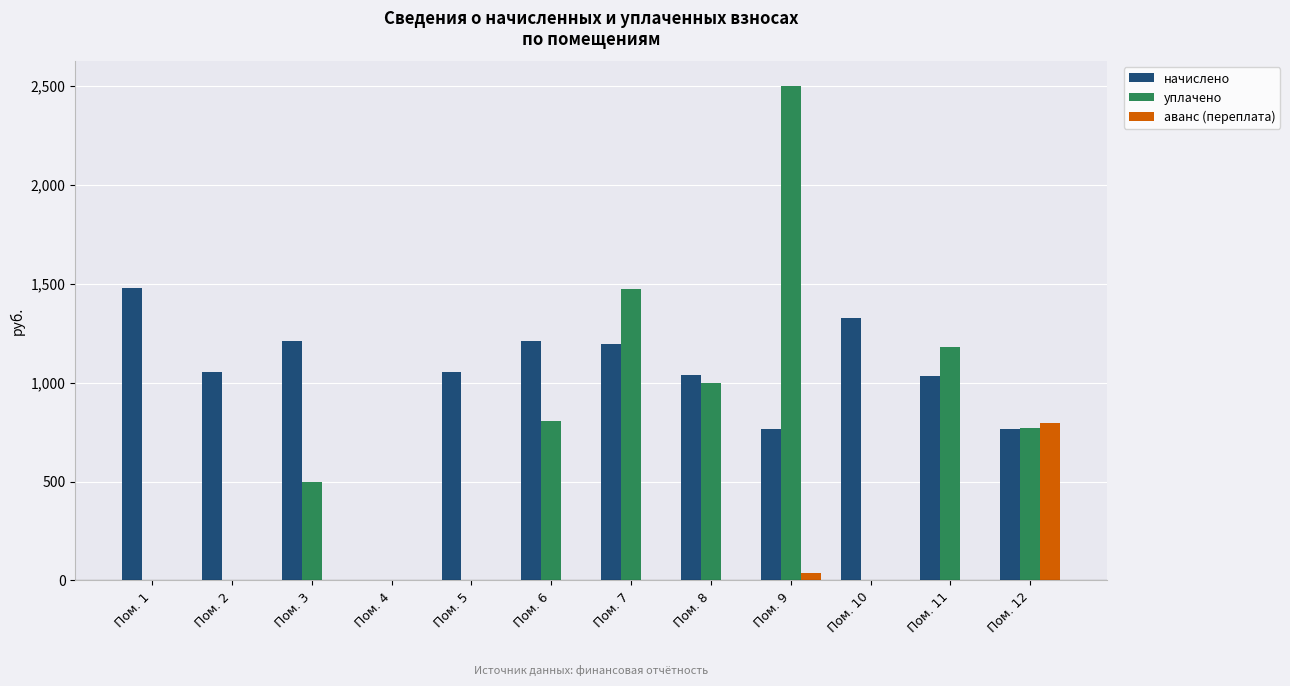

How many groups of bars are there?

12